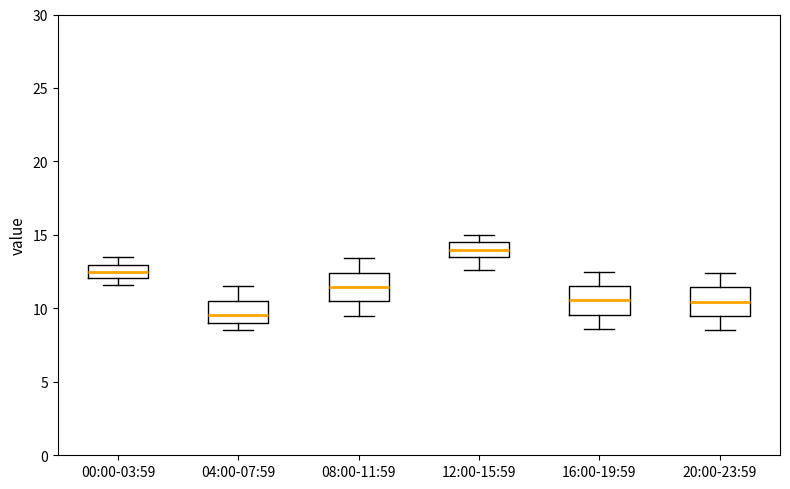

Reading left to right, transcribe this box plot: for each box, give where its median line is, the range the box spans, and where its two whiskers end, as read against the y-axis. The values are not printed on the chart, so give them approximately, as read against the axis.

00:00-03:59: median 12.5, box 12.0 to 13.0, whiskers 11.5 to 13.5
04:00-07:59: median 9.5, box 9.0 to 10.5, whiskers 8.5 to 11.5
08:00-11:59: median 11.5, box 10.5 to 12.5, whiskers 9.5 to 13.5
12:00-15:59: median 14.0, box 13.5 to 14.5, whiskers 12.5 to 15.0
16:00-19:59: median 10.5, box 9.5 to 11.5, whiskers 8.5 to 12.5
20:00-23:59: median 10.5, box 9.5 to 11.5, whiskers 8.5 to 12.5